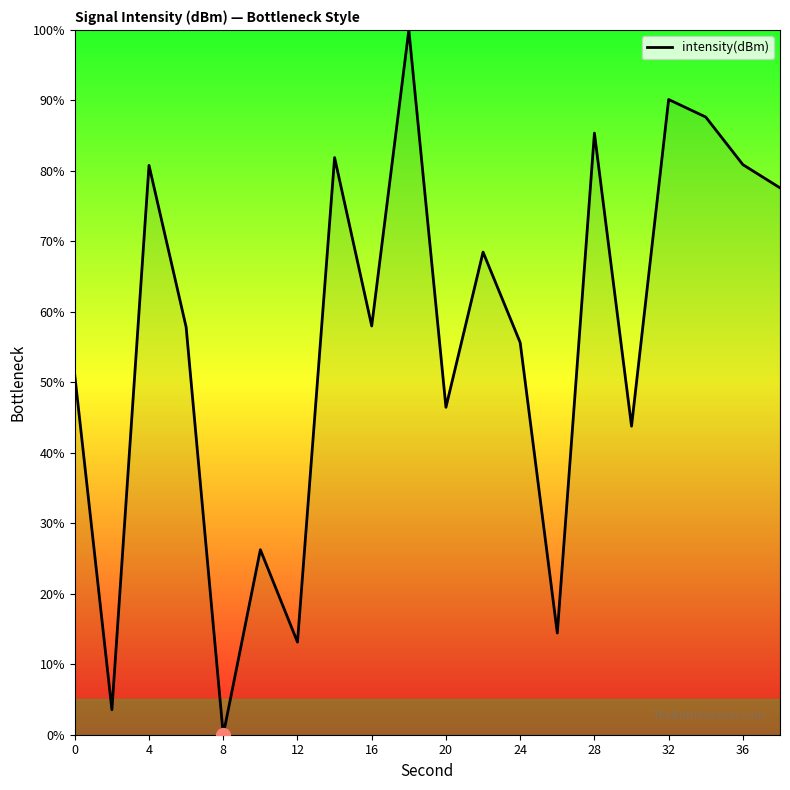

What is the difference between the maximum and minimum values?

100.0